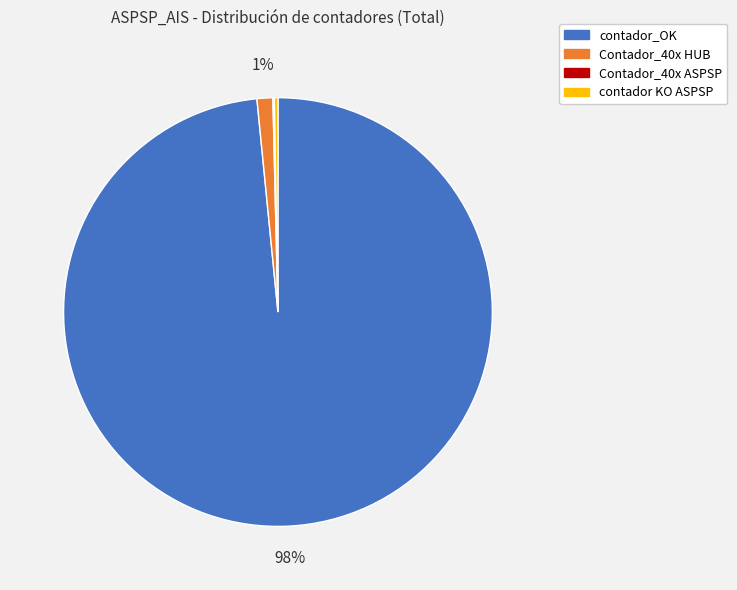

To the nearest percent, what is the average slice percentage?

25%